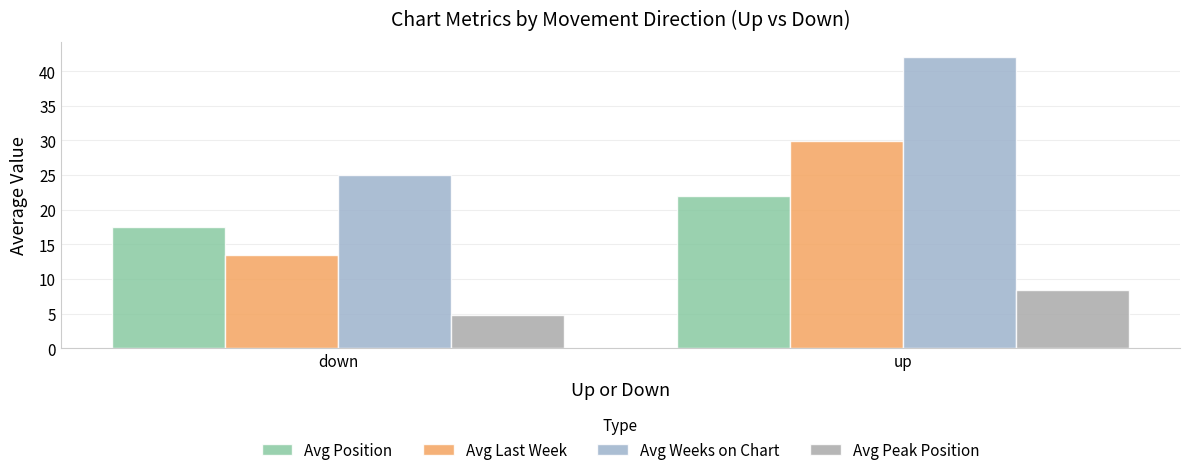

How many data points does each series have?

2